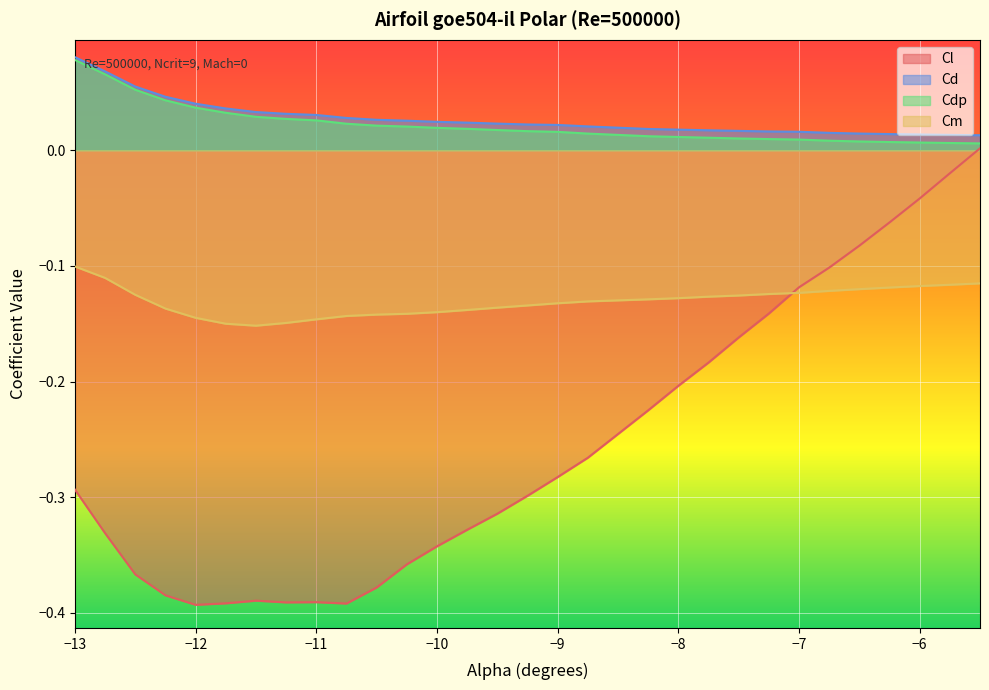

What are all the series names shown in the legend?

Cl, Cd, Cdp, Cm